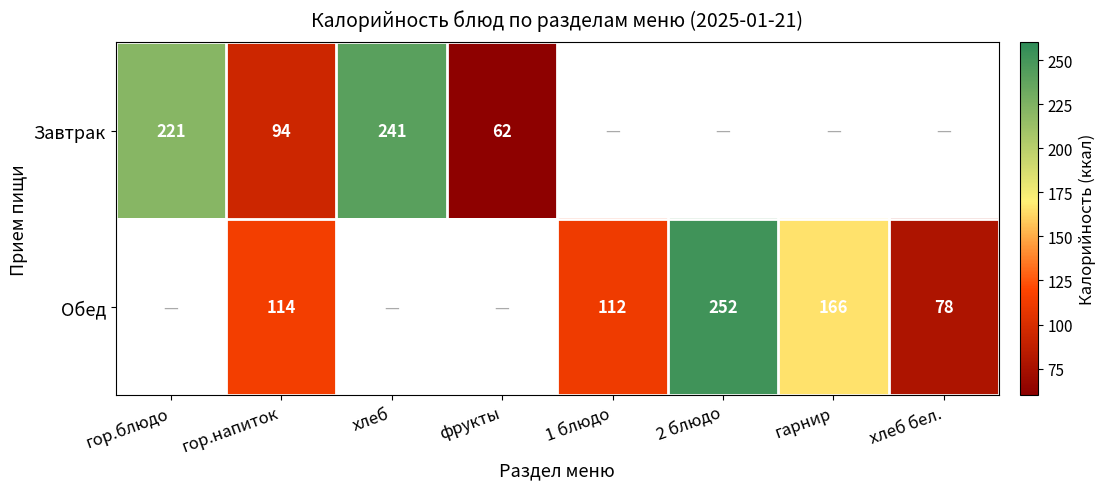

Is it true that Завтрак equals 62.7 at гор.напиток?

False